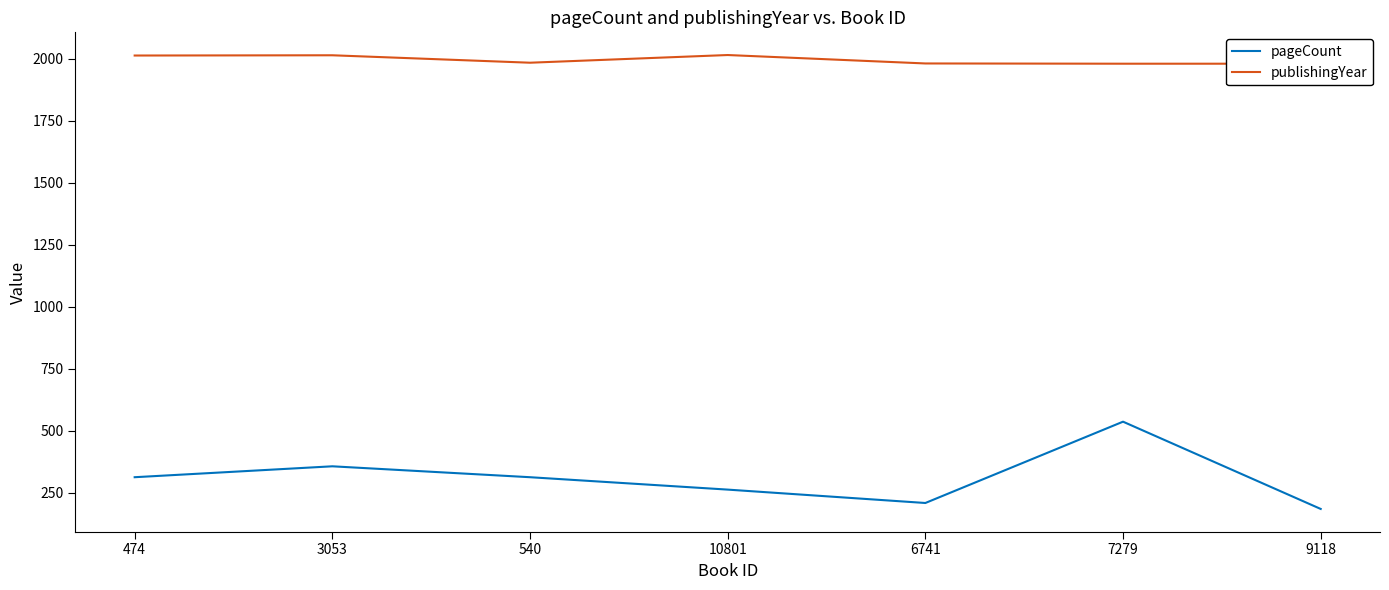

How many lines are shown in the chart?

2